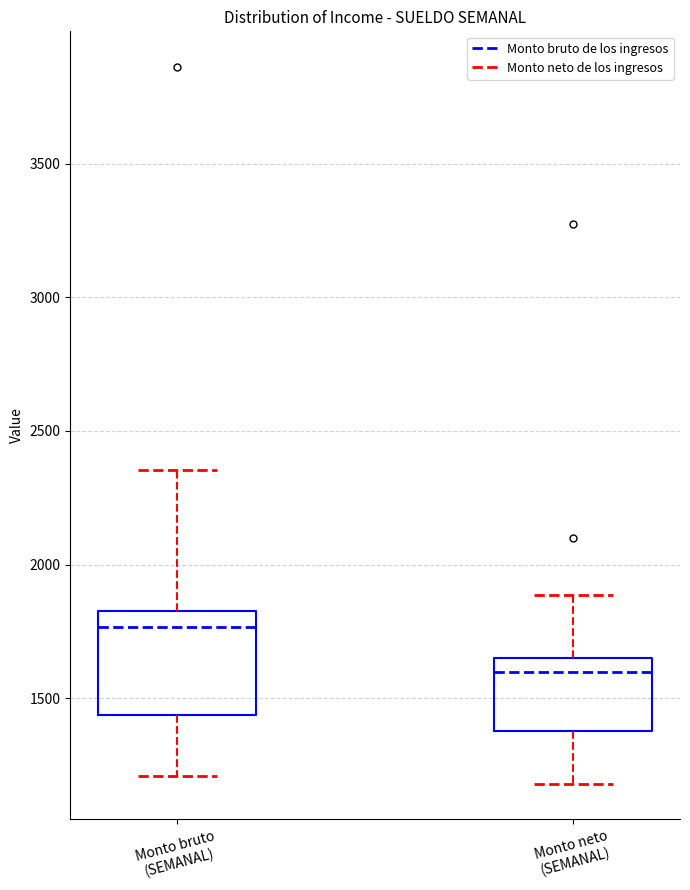

Reading left to right, read every box against the y-axis: the position of its median line, the range the box covers, and the ends of its whiskers. The values are not printed on the chart, so give them approximately, as read against the axis.

Monto bruto (SEMANAL): median 1750, box 1450 to 1850, whiskers 1200 to 2350
Monto neto (SEMANAL): median 1600, box 1400 to 1650, whiskers 1200 to 1900